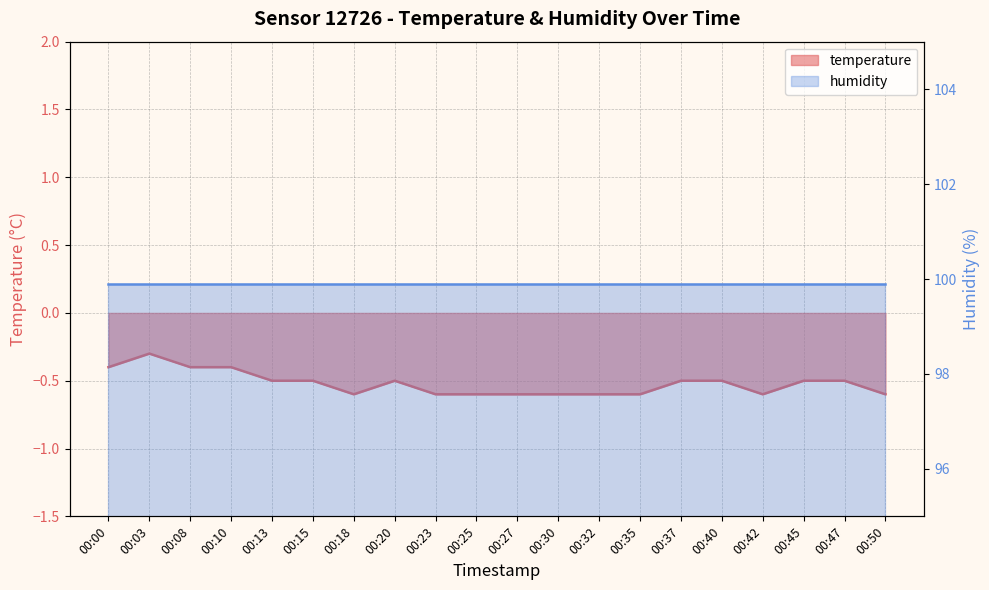

Which has a higher value, 00:32 or 00:08?

00:08